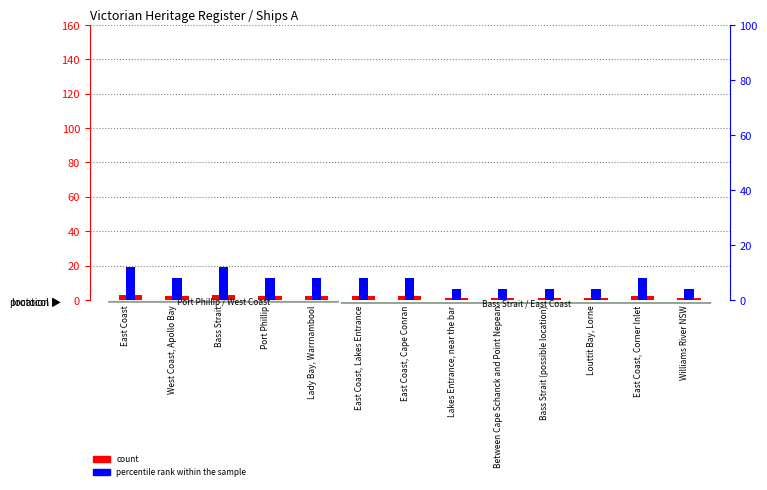

Which series has the largest range (max minus min)?

percentile rank within the sample